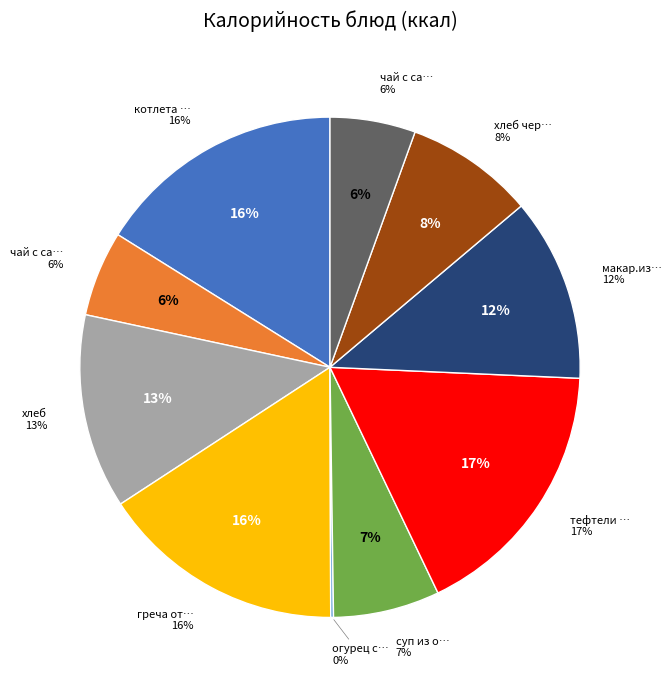

What percentage is the макар.изделия отварные slice, to the nearest percent?

12%